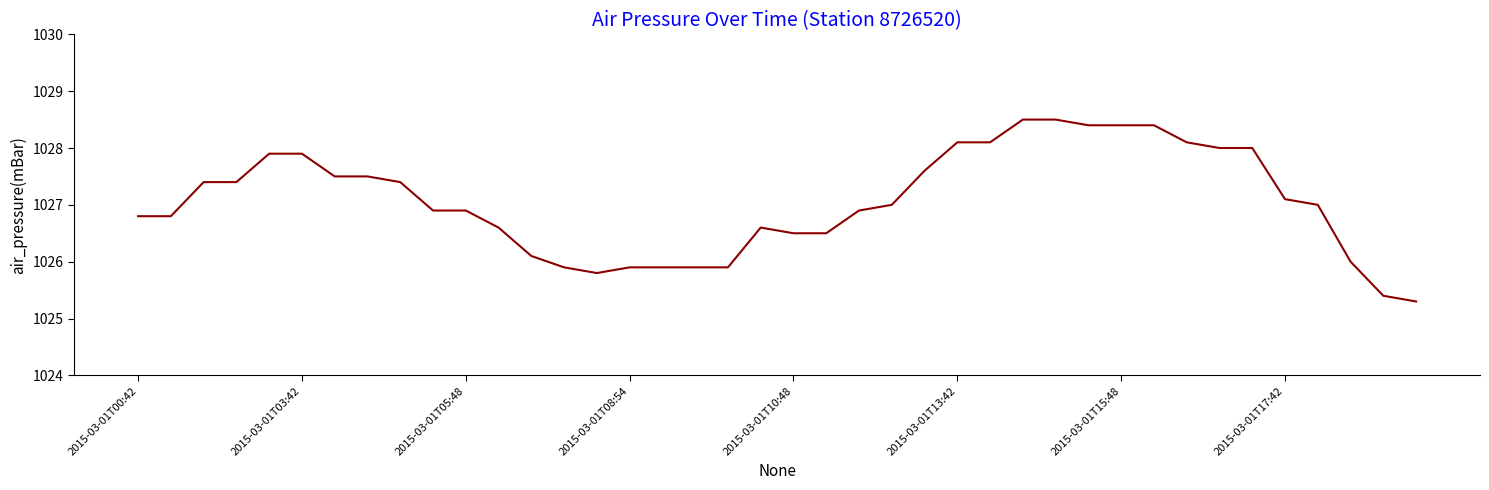

What is the greatest value displayed?

1028.5